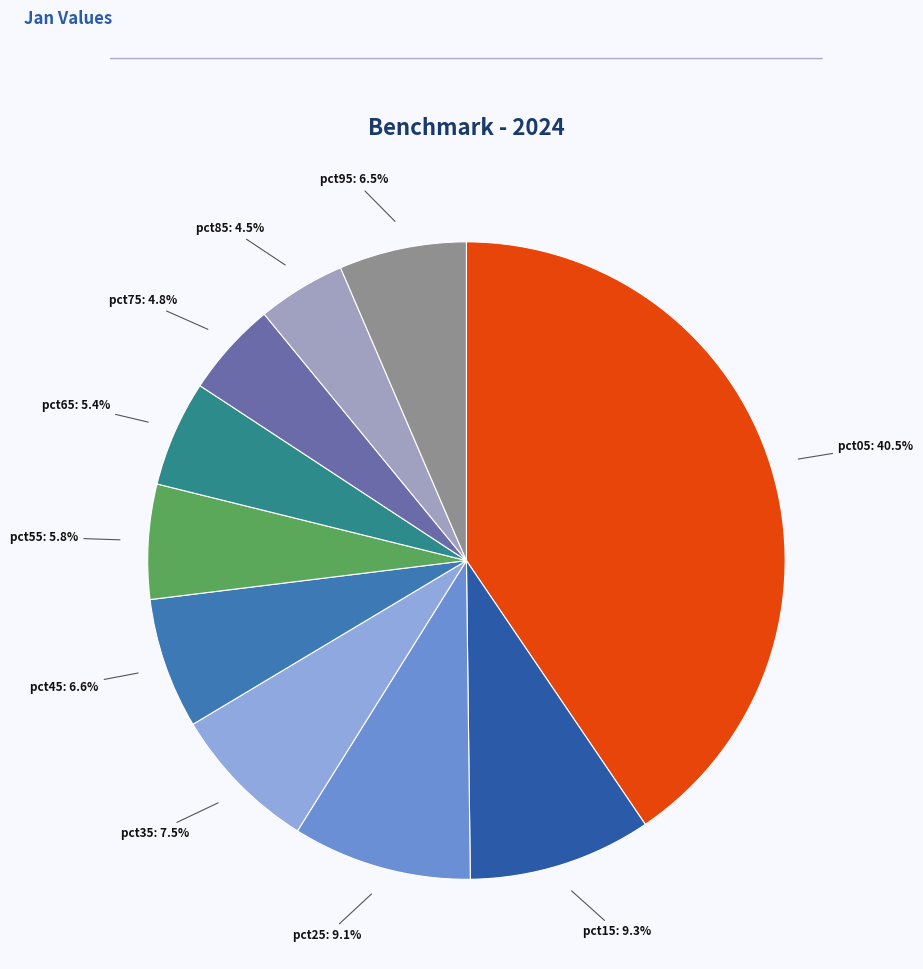

Which category has the smallest portion of the pie?

pct85